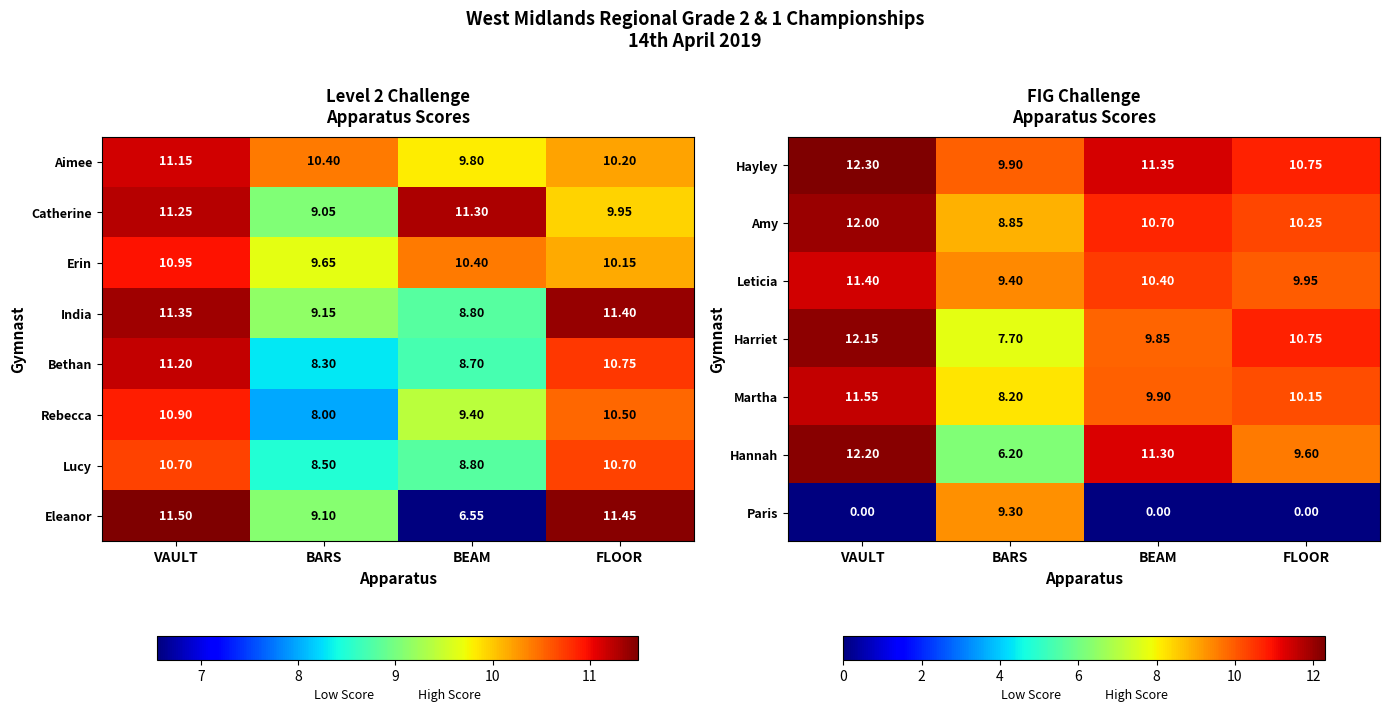

Which category has the lowest value across all series?

VAULT